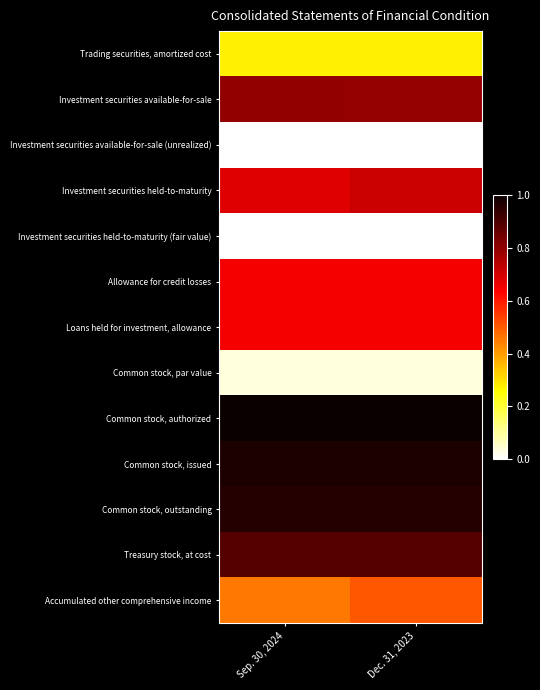

Which series changed the most between Sep. 30, 2024 and Dec. 31, 2023?

Accumulated other comprehensive income